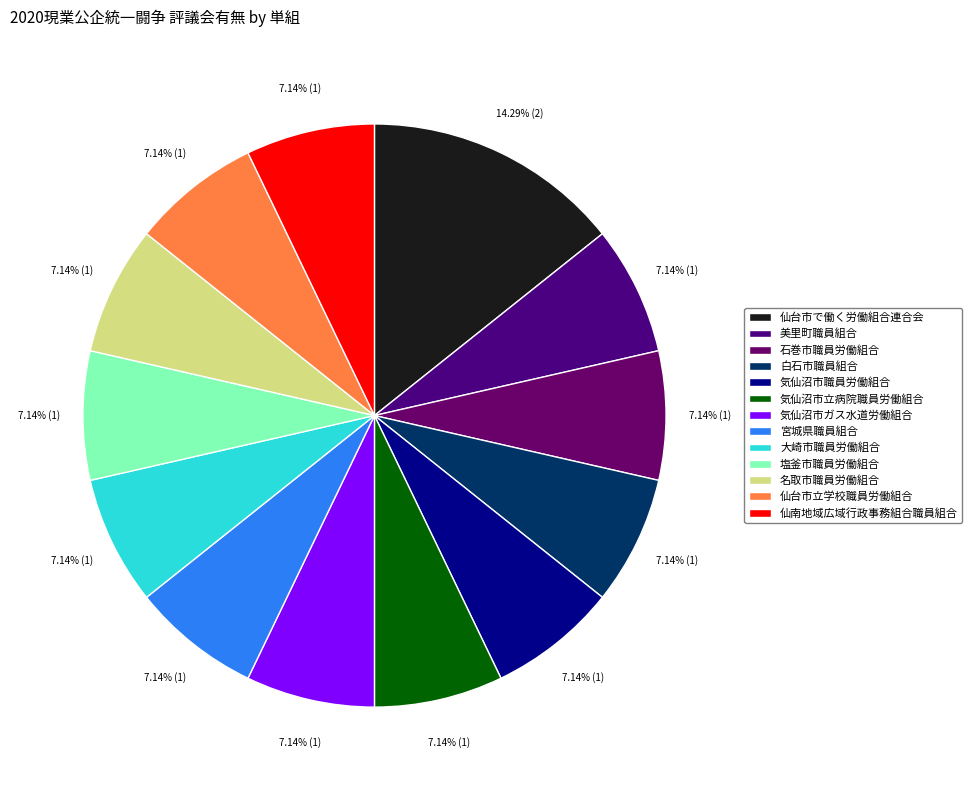

To the nearest percent, what is the difference between the largest and smallest slice percentages?

7%